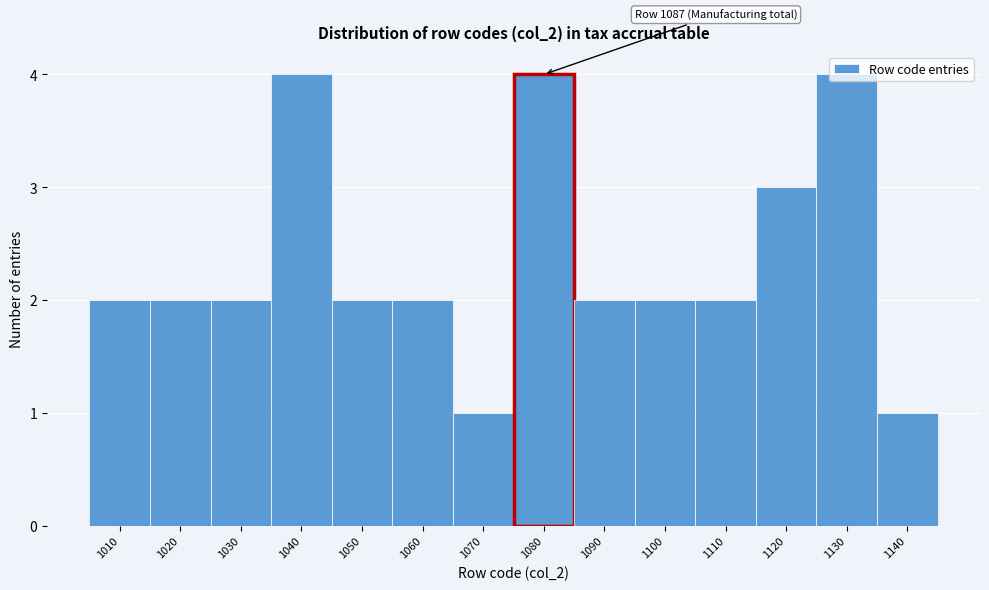

What is the difference between the maximum and minimum values?

3